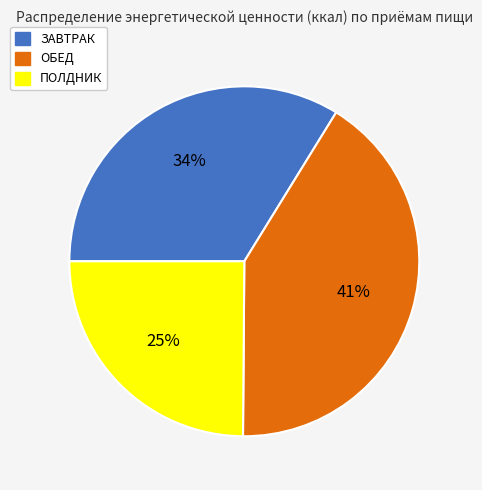

How many slices are in this pie chart?

3